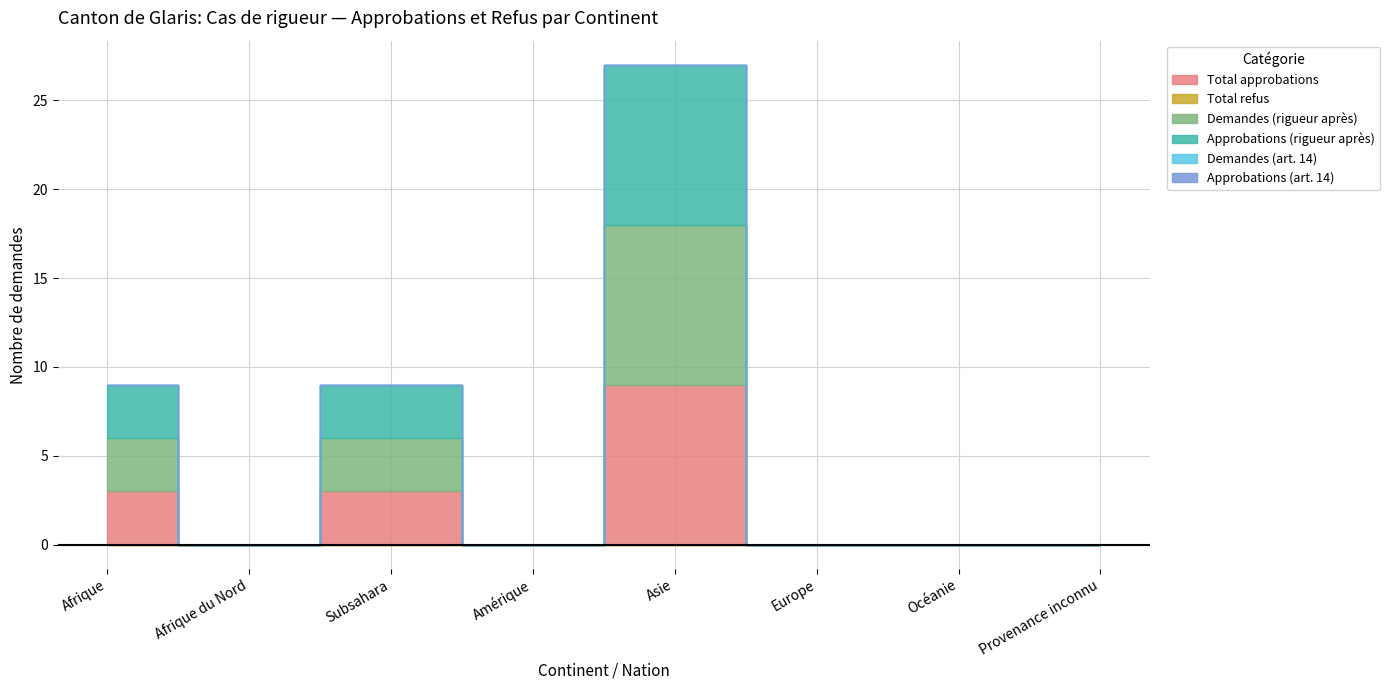

At how many categories does at least one series exceed 3?

1